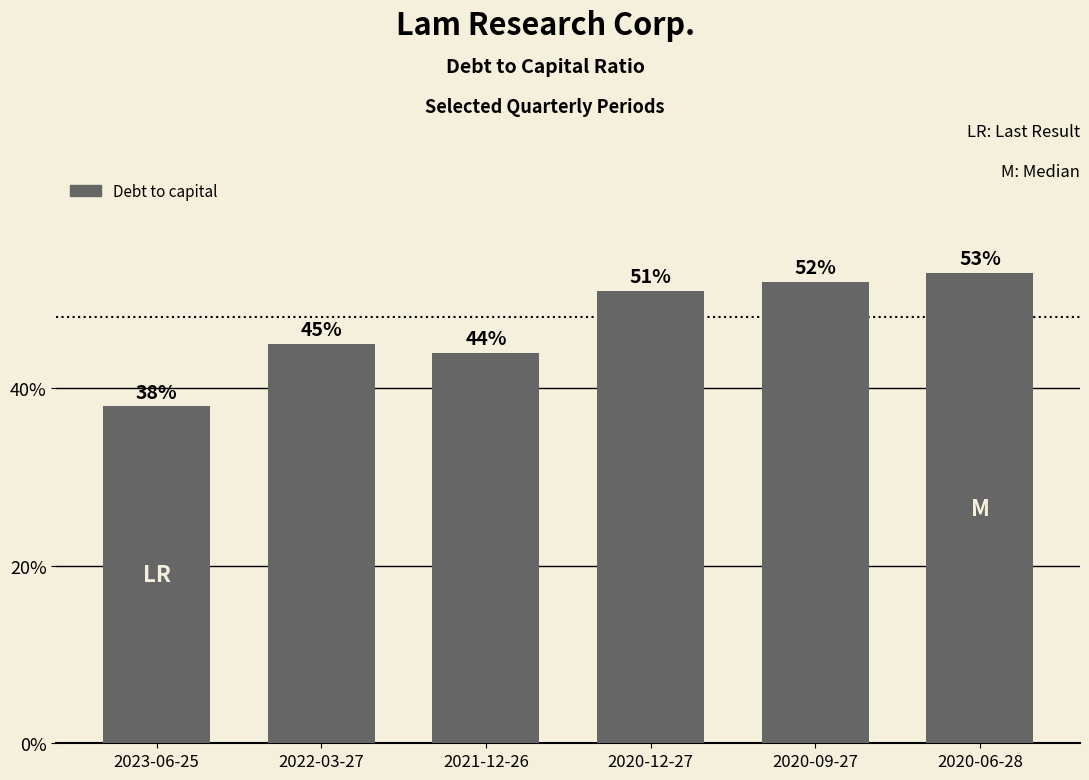

Does the chart contain any negative values?

No